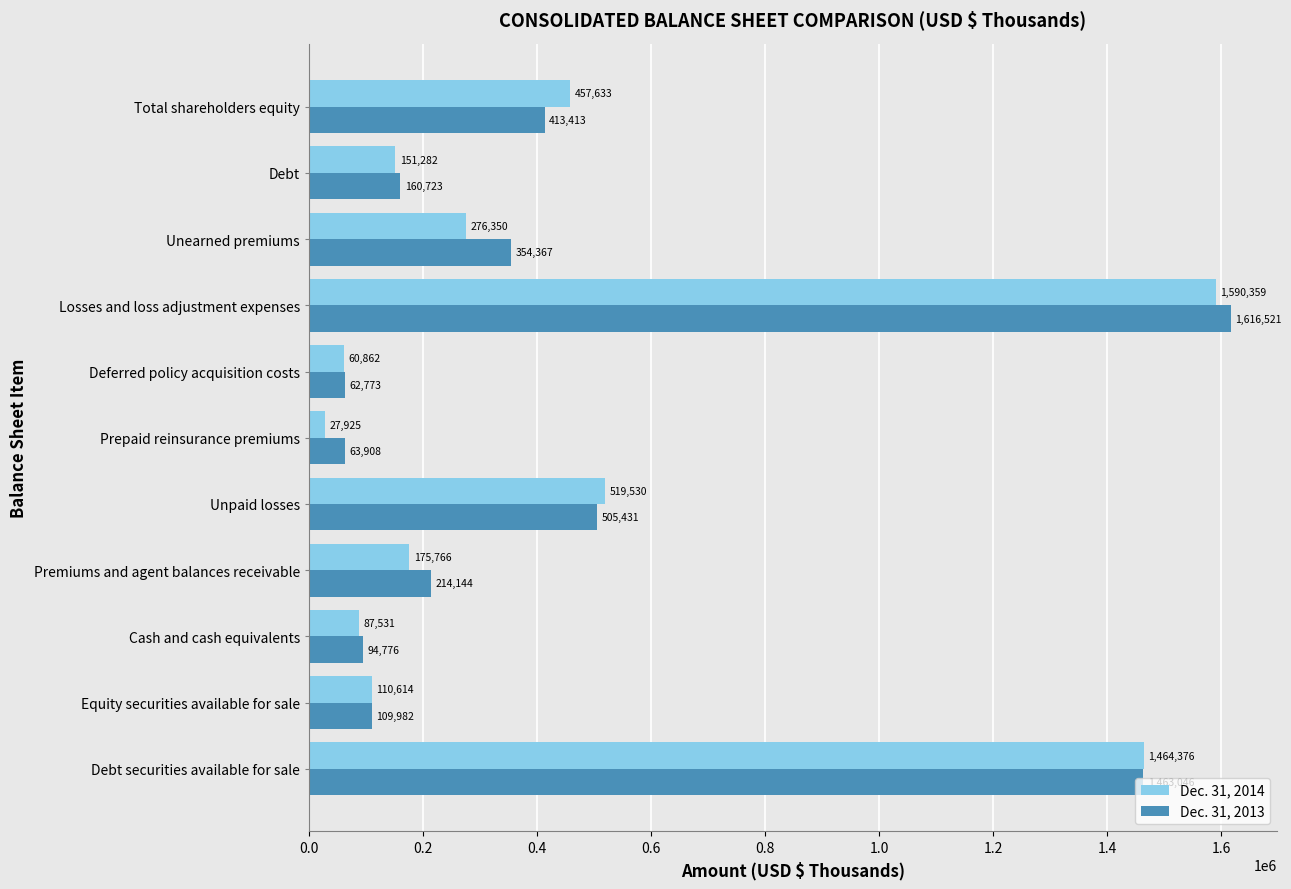

Which label corresponds to the largest value in the chart?

Losses and loss adjustment expenses